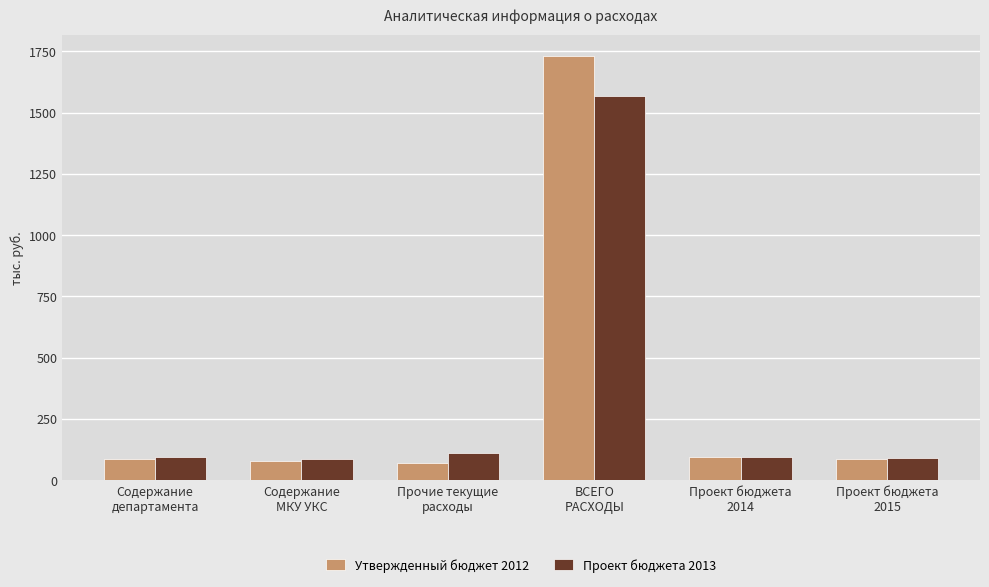

What is the label of the 1st bar from the left?

Содержание
департамента